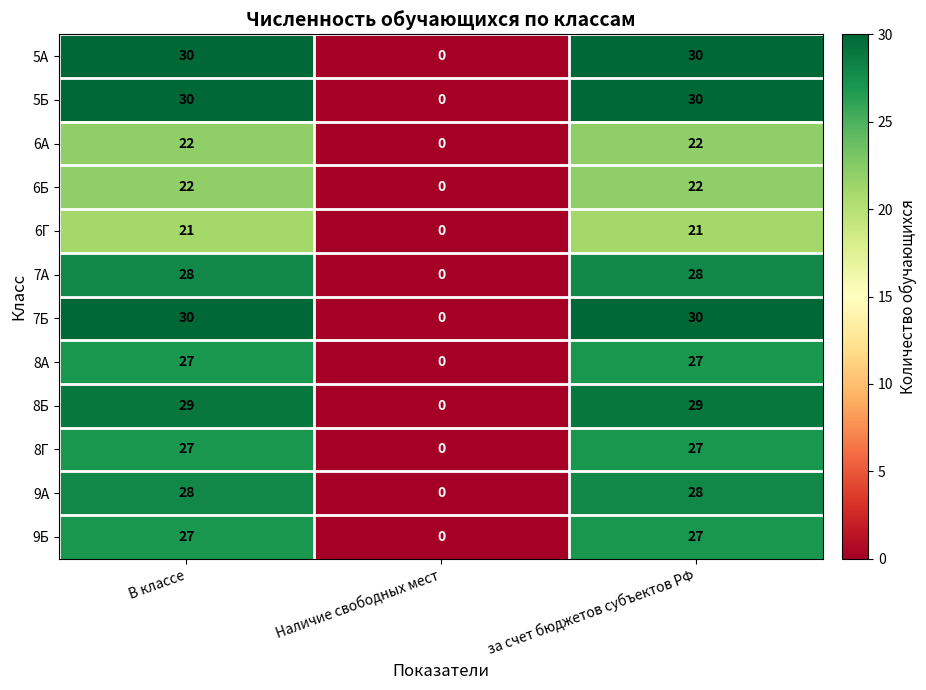

What is the highest value of the 6А series?

22